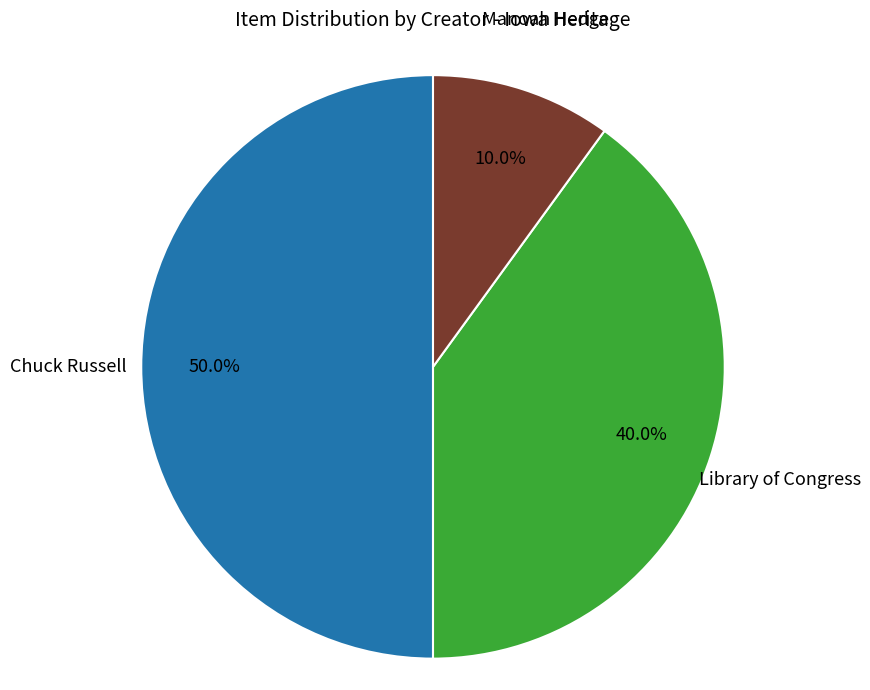

How many segments does this pie chart have?

3